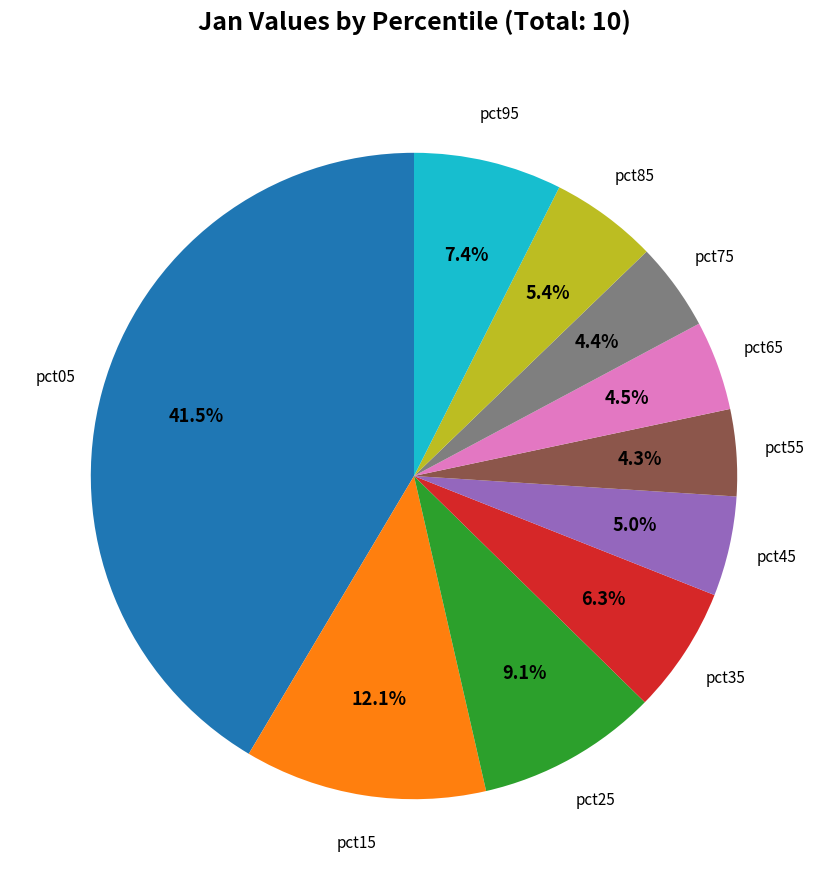

What is the largest slice in the pie chart?

pct05